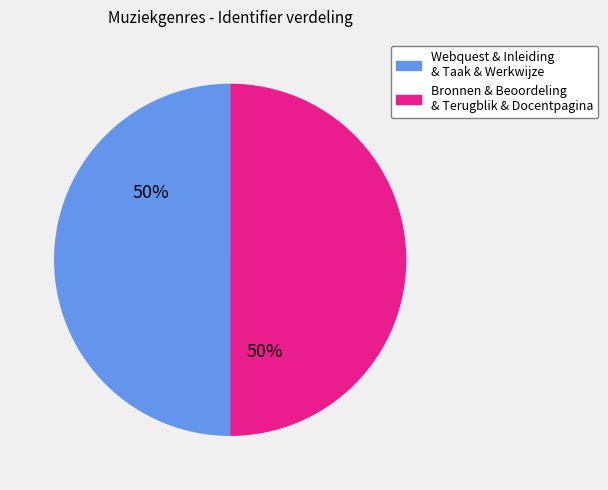

To the nearest percent, what is the average slice percentage?

50%